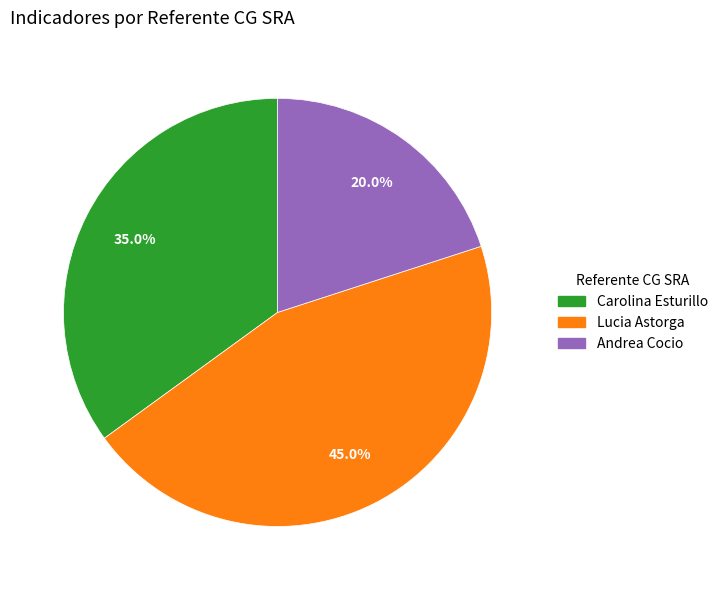

Is Andrea Cocio the majority of the pie?

No